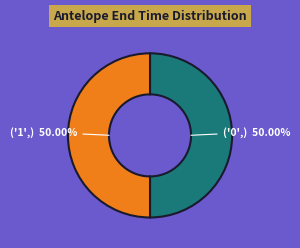

How many segments does this pie chart have?

2